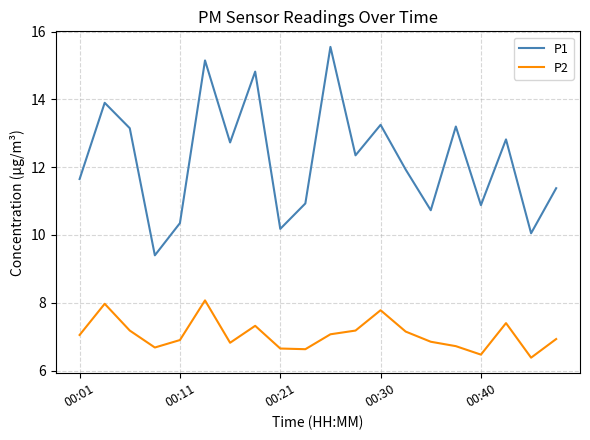

List the series in order of their peak value, highest first.

P1, P2